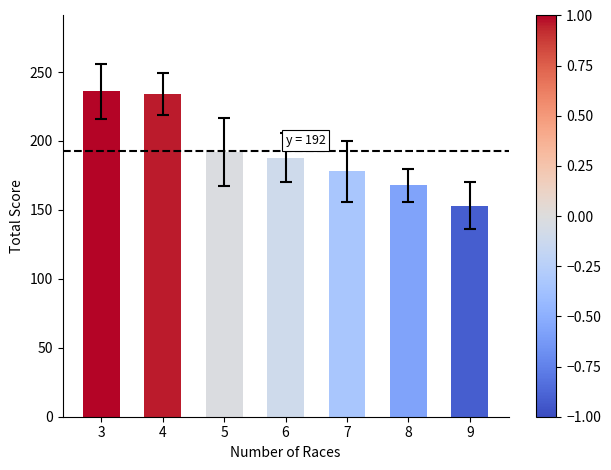

Reading right to left, transcribe all the data shown in this chart.

153	168	178	188	192	234	236